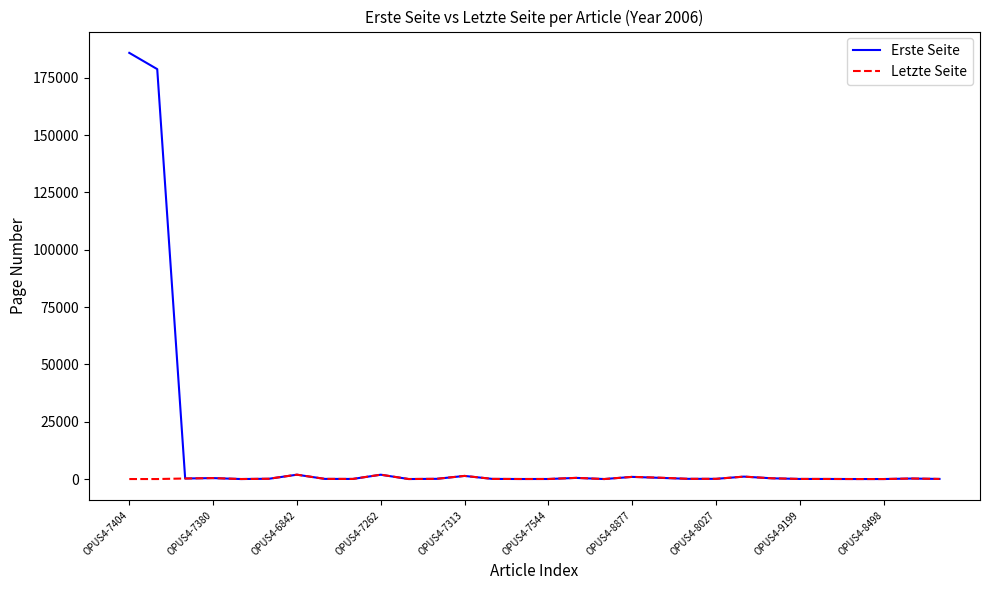

What is the greatest value displayed?

185815